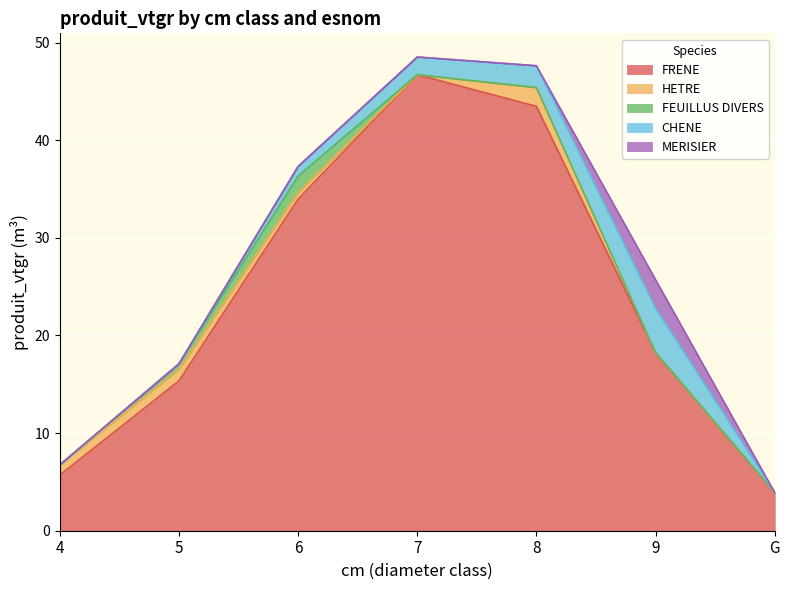

Reading left to right, what are all the values shown in this chart?

FRENE: 5.7	15.4	34.0	46.7	43.5	18.2	3.9
HETRE: 1.0	1.2	0.7	0.0	1.9	0.0	0.0
FEUILLUS DIVERS: 0.0	0.6	1.7	0.0	0.0	0.0	0.0
CHENE: 0.0	0.0	1.0	1.8	2.2	4.5	0.0
MERISIER: 0.0	0.0	0.0	0.0	0.0	2.9	0.0